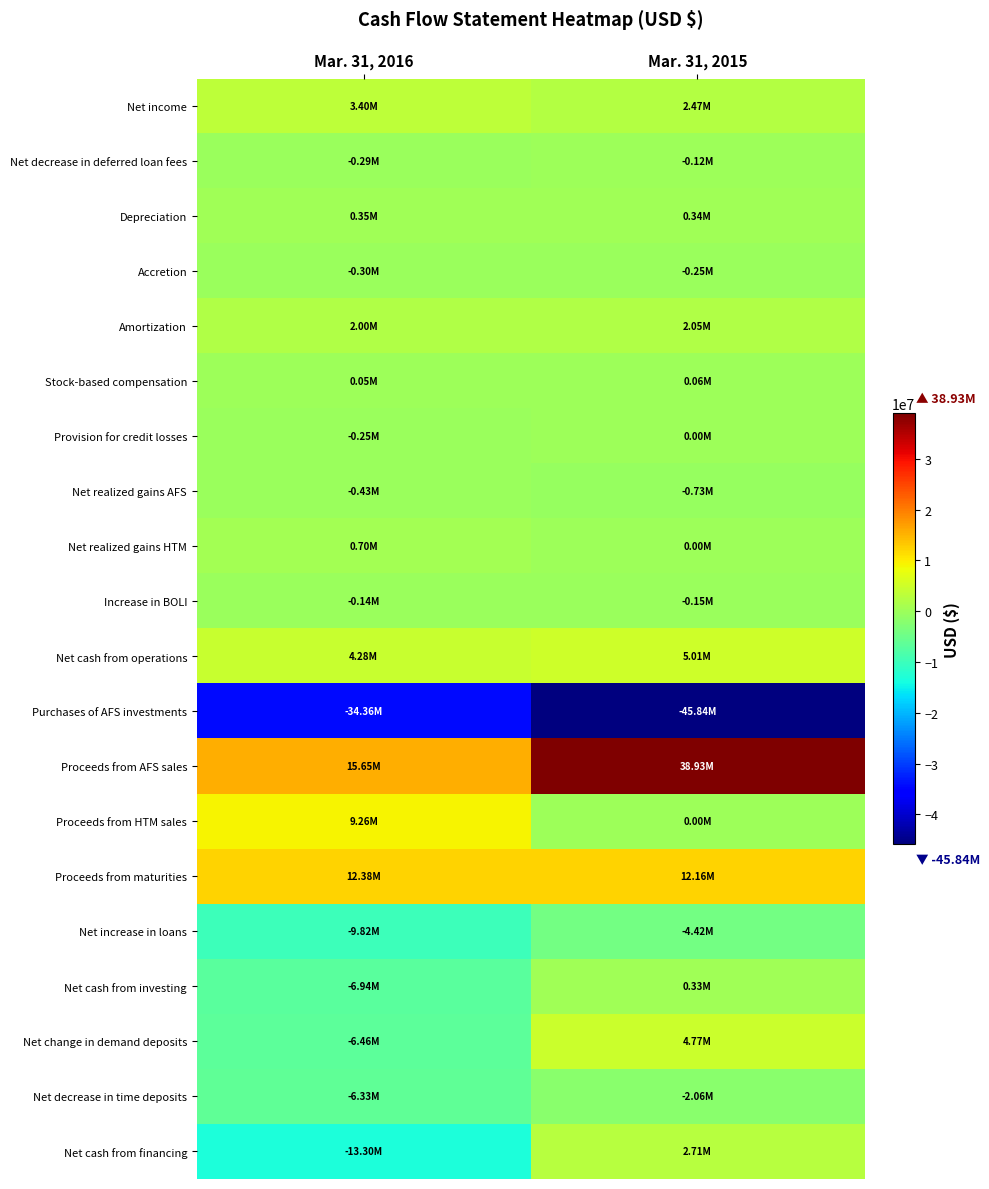

Count the number of data series in this chart.

20